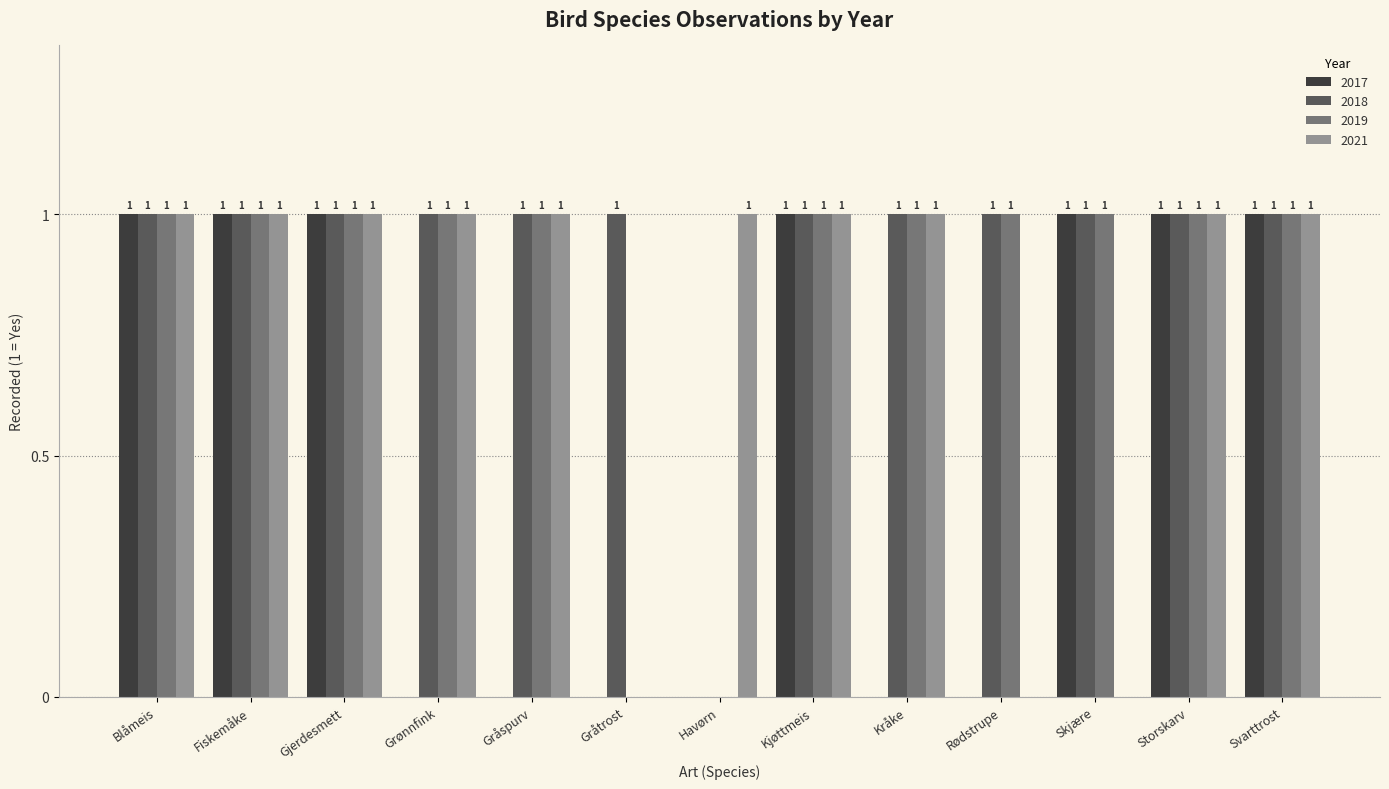

Which series has the largest total across all categories?

2018